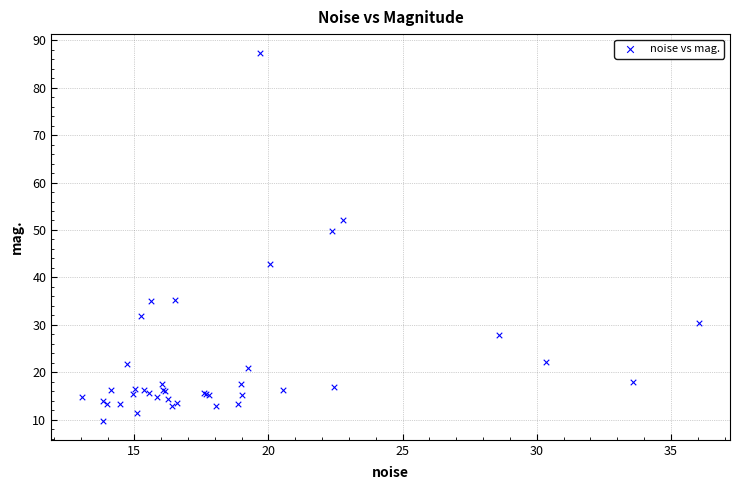

What Y value in the scatter plot is closest to 48?

49.9